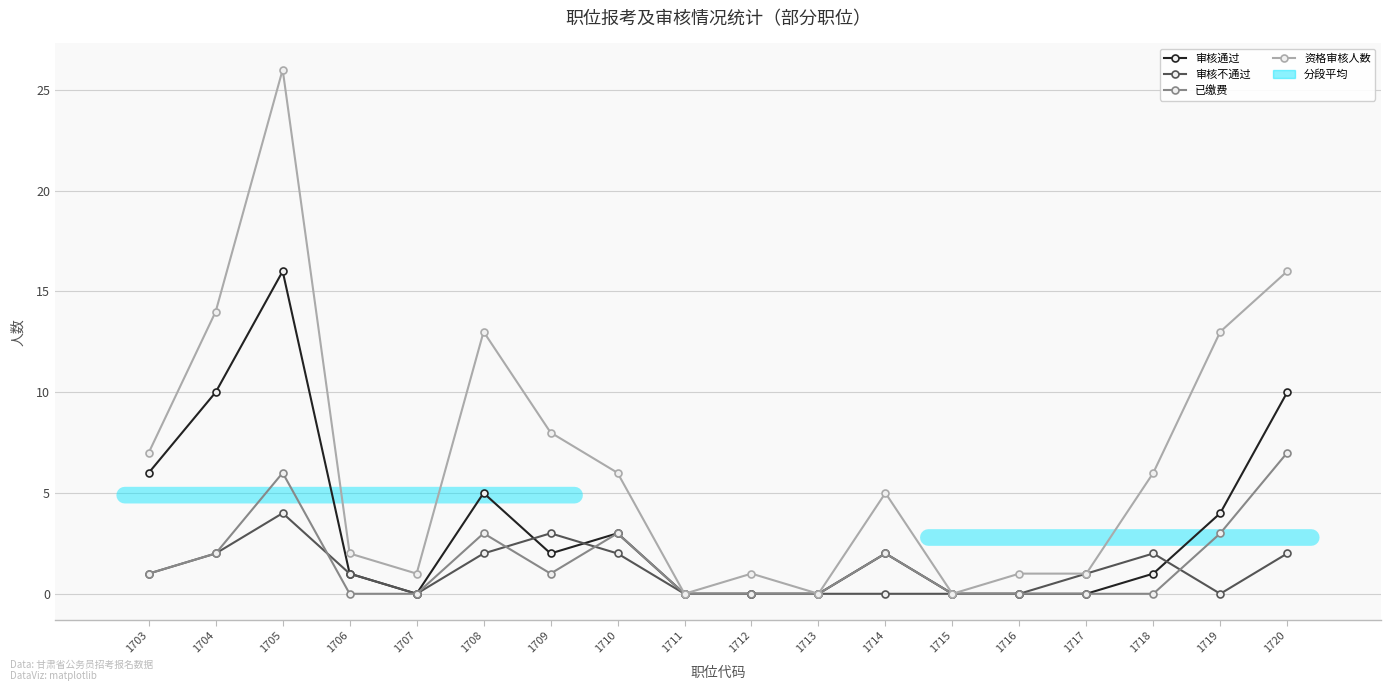

Count the number of categories in the chart.

18